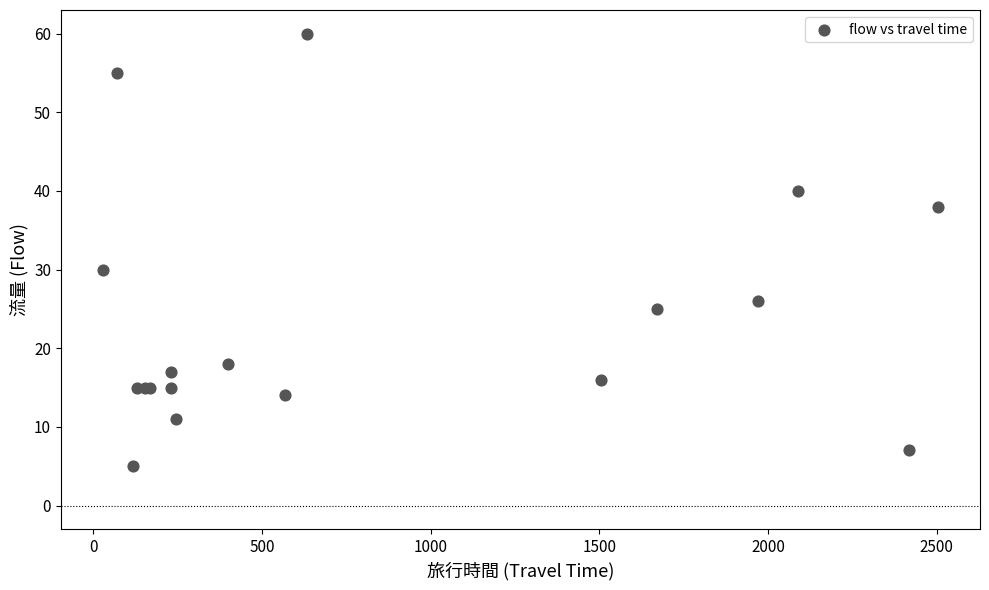

What Y value in the scatter plot is closest to 32?

30